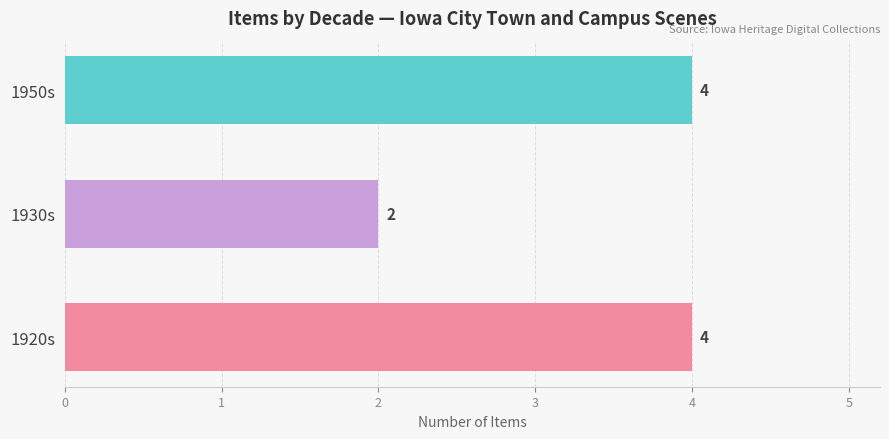

Reading top to bottom, list all the values displayed in this chart.

1950s=4	1930s=2	1920s=4